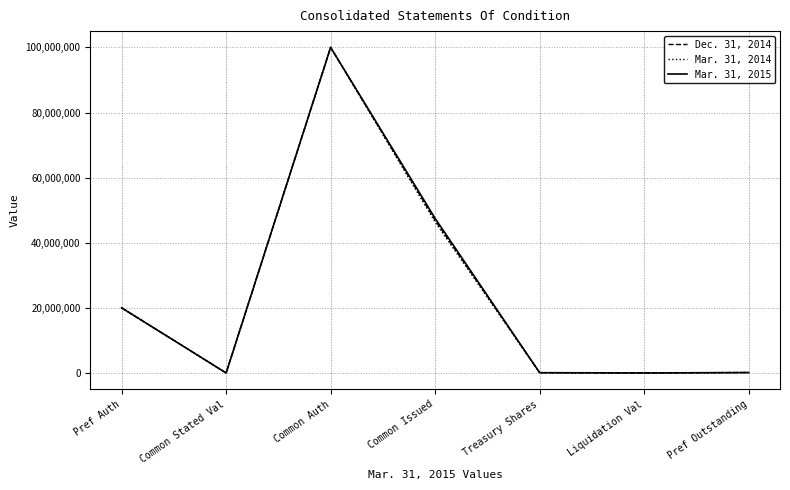

Between Common Issued and Treasury Shares, which series saw the biggest shift?

Mar. 31, 2015